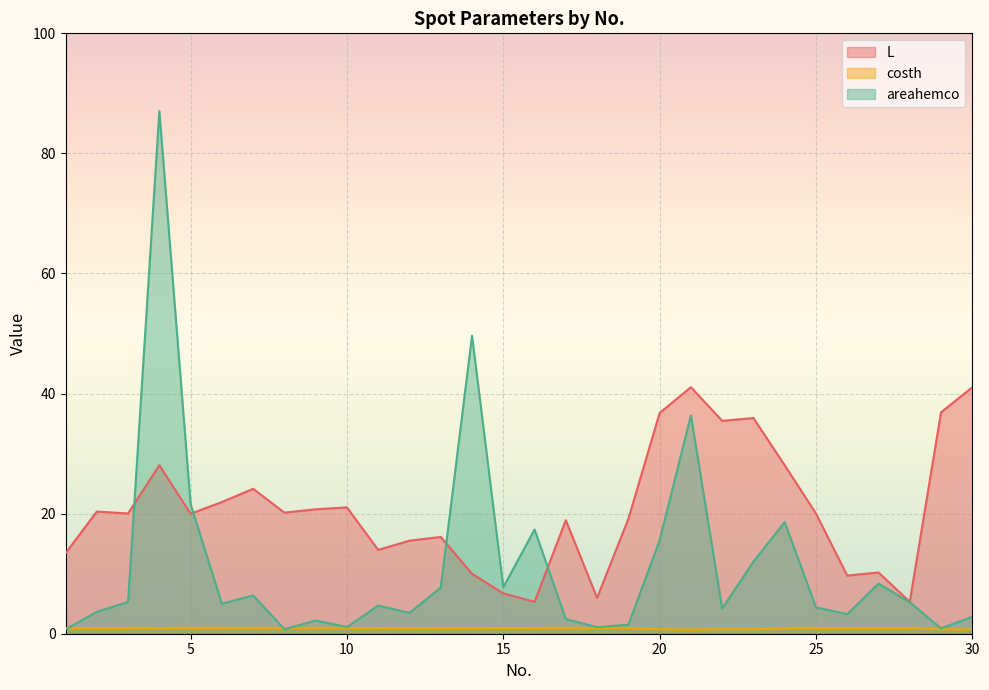

Which series has the largest total across all categories?

L